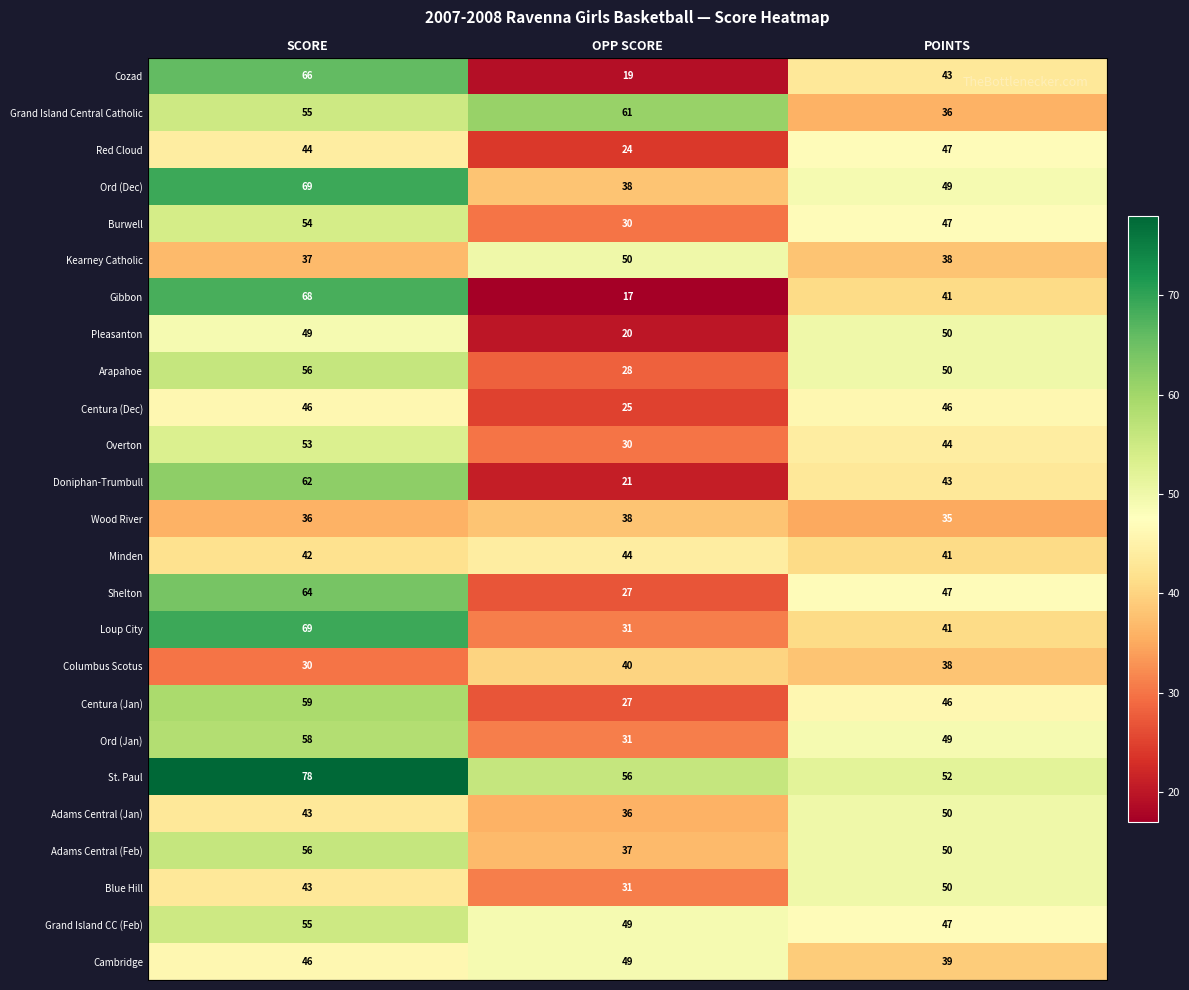

What is the difference between the maximum and minimum values in the Ord (Dec) series?

31